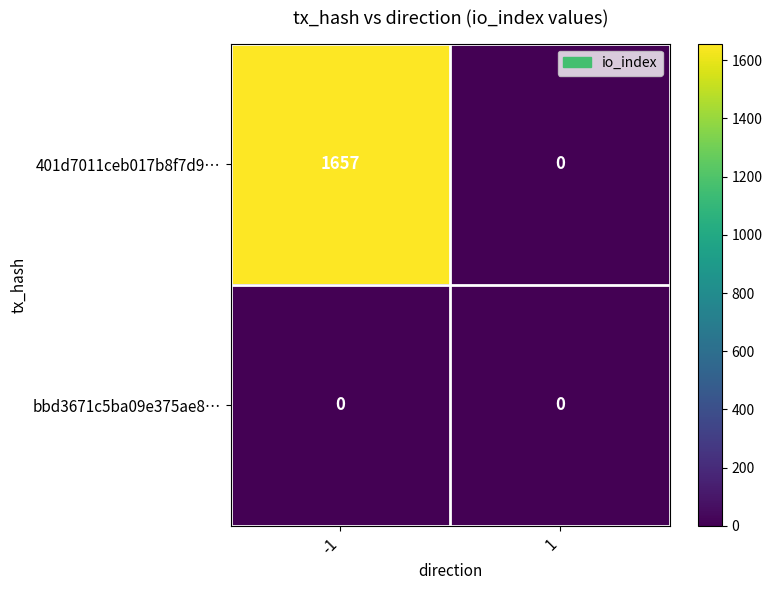

Reading right to left, transcribe all the data shown in this chart.

401d7011ceb017b8f7d9…: 0	1657
bbd3671c5ba09e375ae8…: 0	0